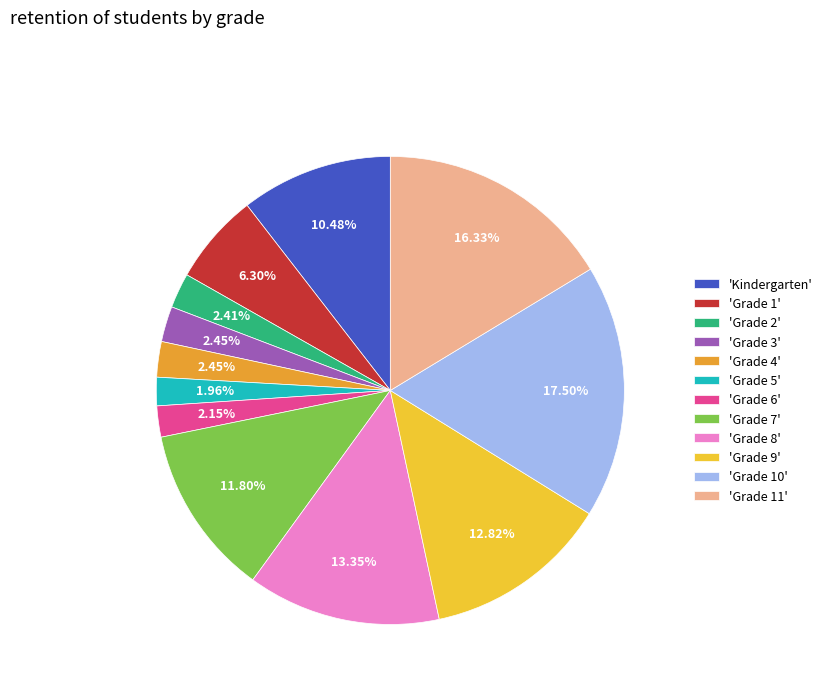

To the nearest percent, what is the average slice percentage?

8%